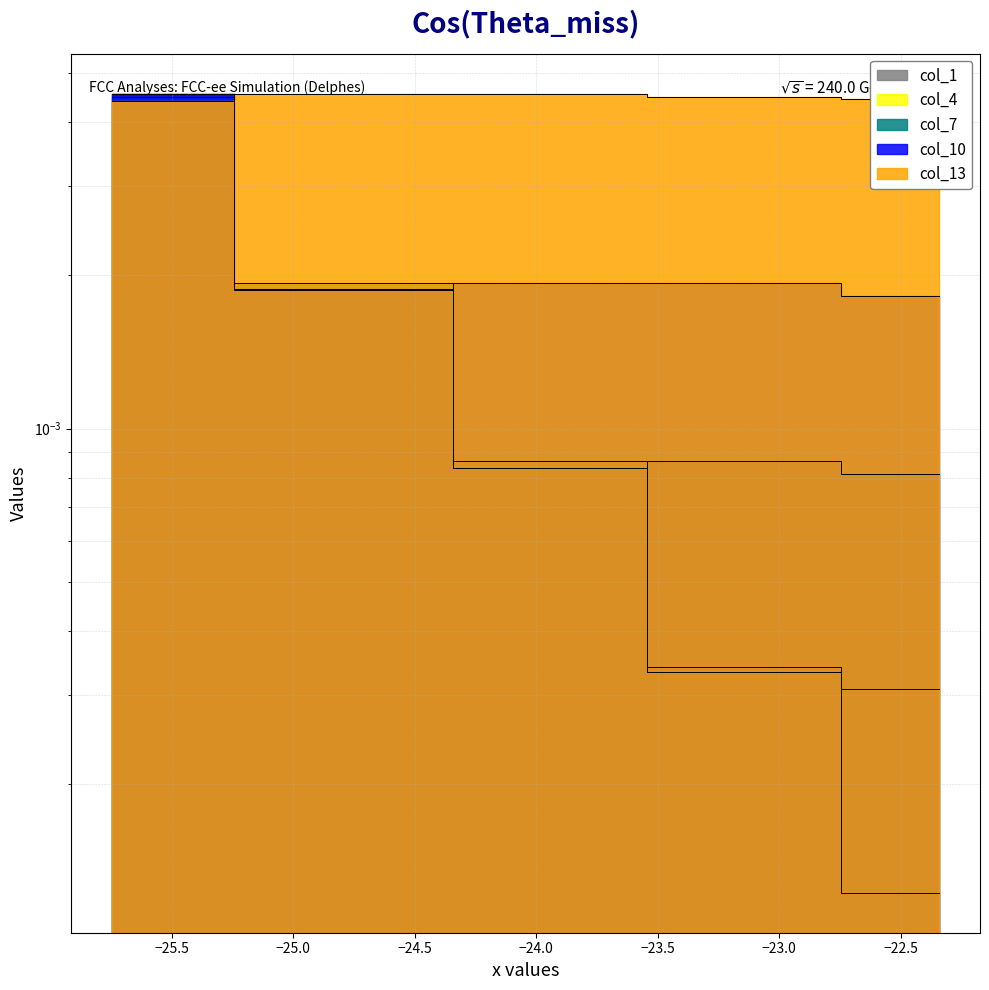

True or false: col_4 and col_13 cross at least once.

True